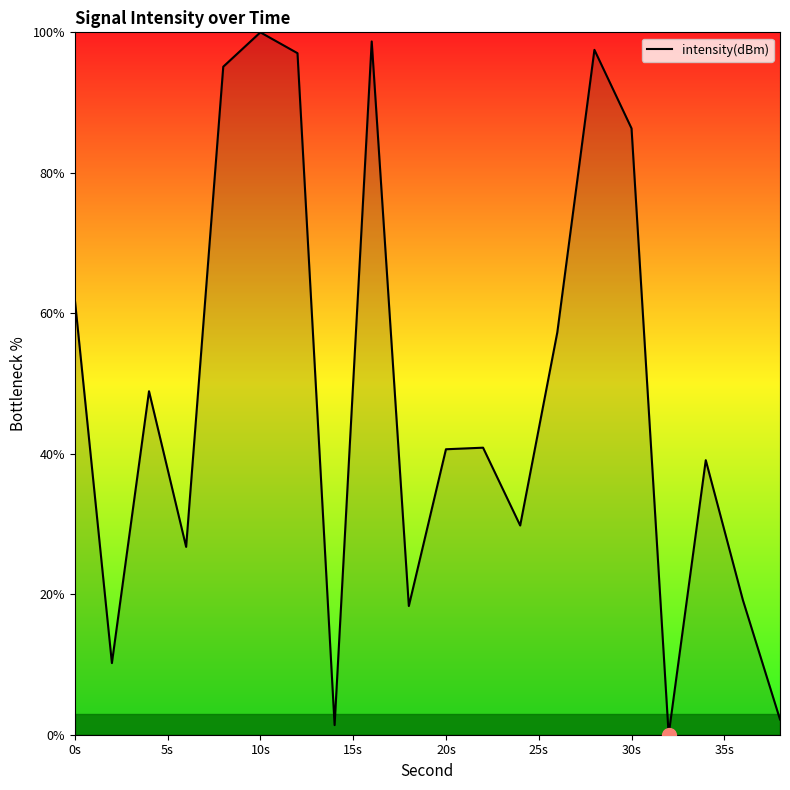

What is the greatest value displayed?

100.0